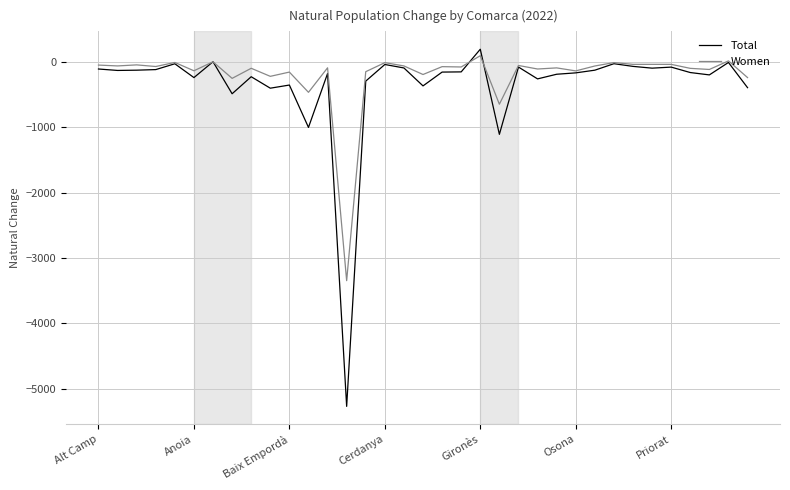

What is the lowest value of the Total series?

-5266